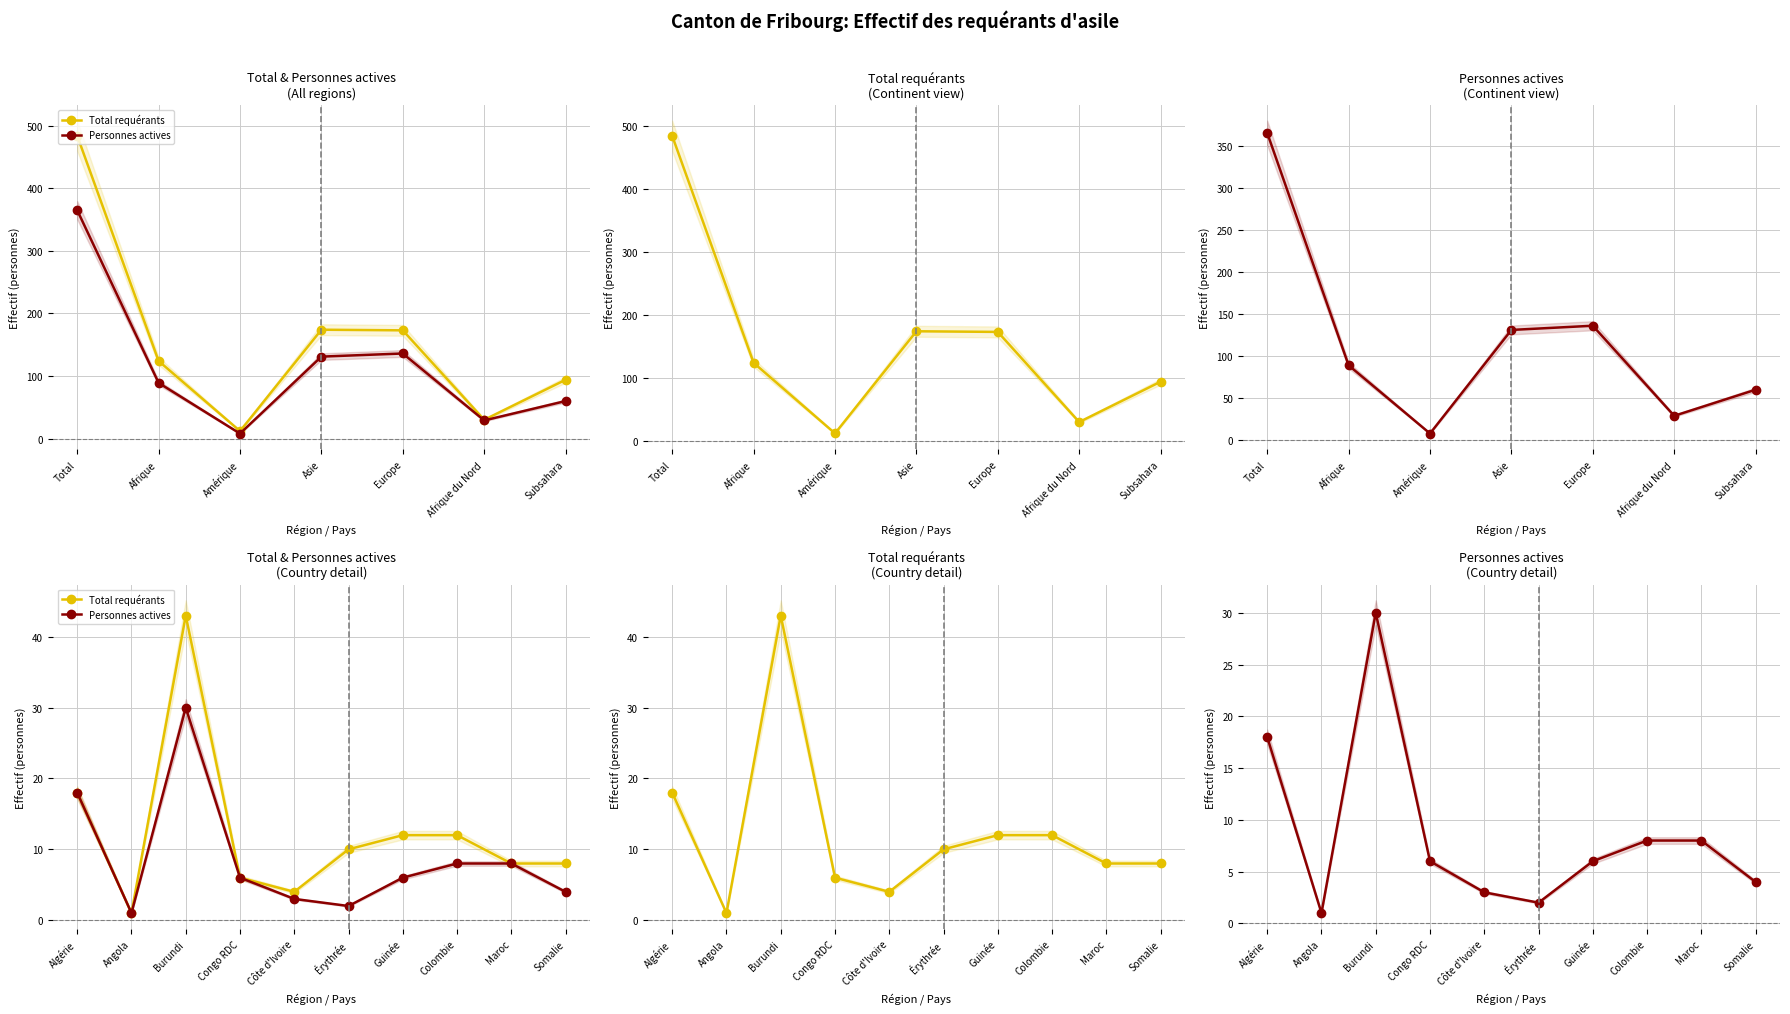

True or false: Personnes actives and Total requérants cross at least once.

False